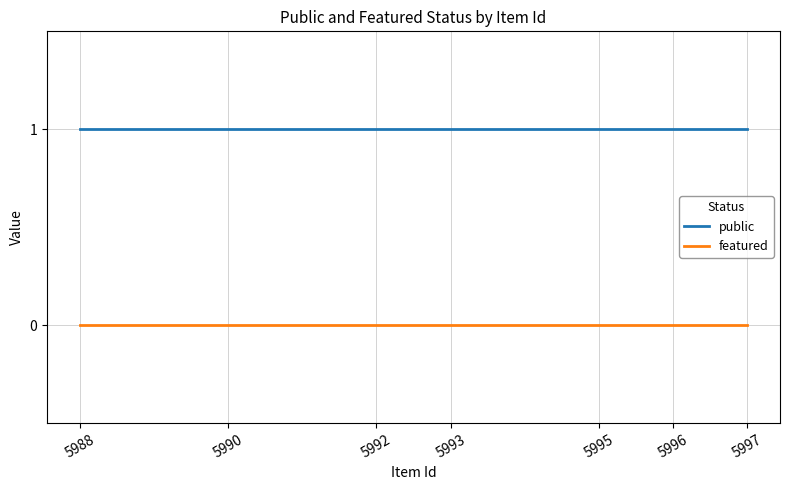

What is the difference between the highest and lowest values at 5995?

1